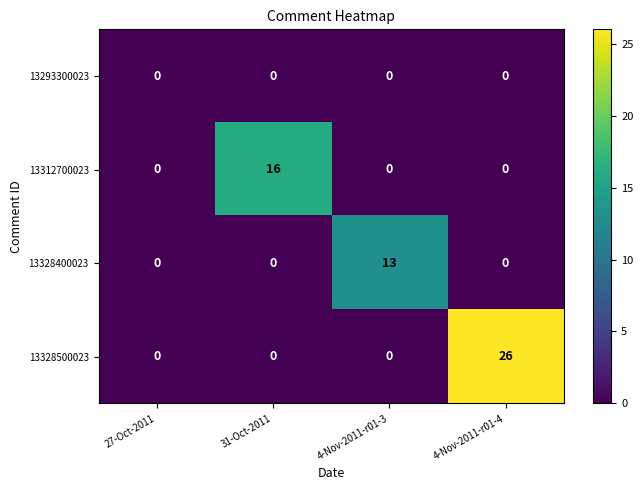

At which category is the sum across all series the highest?

4-Nov-2011-r01-4